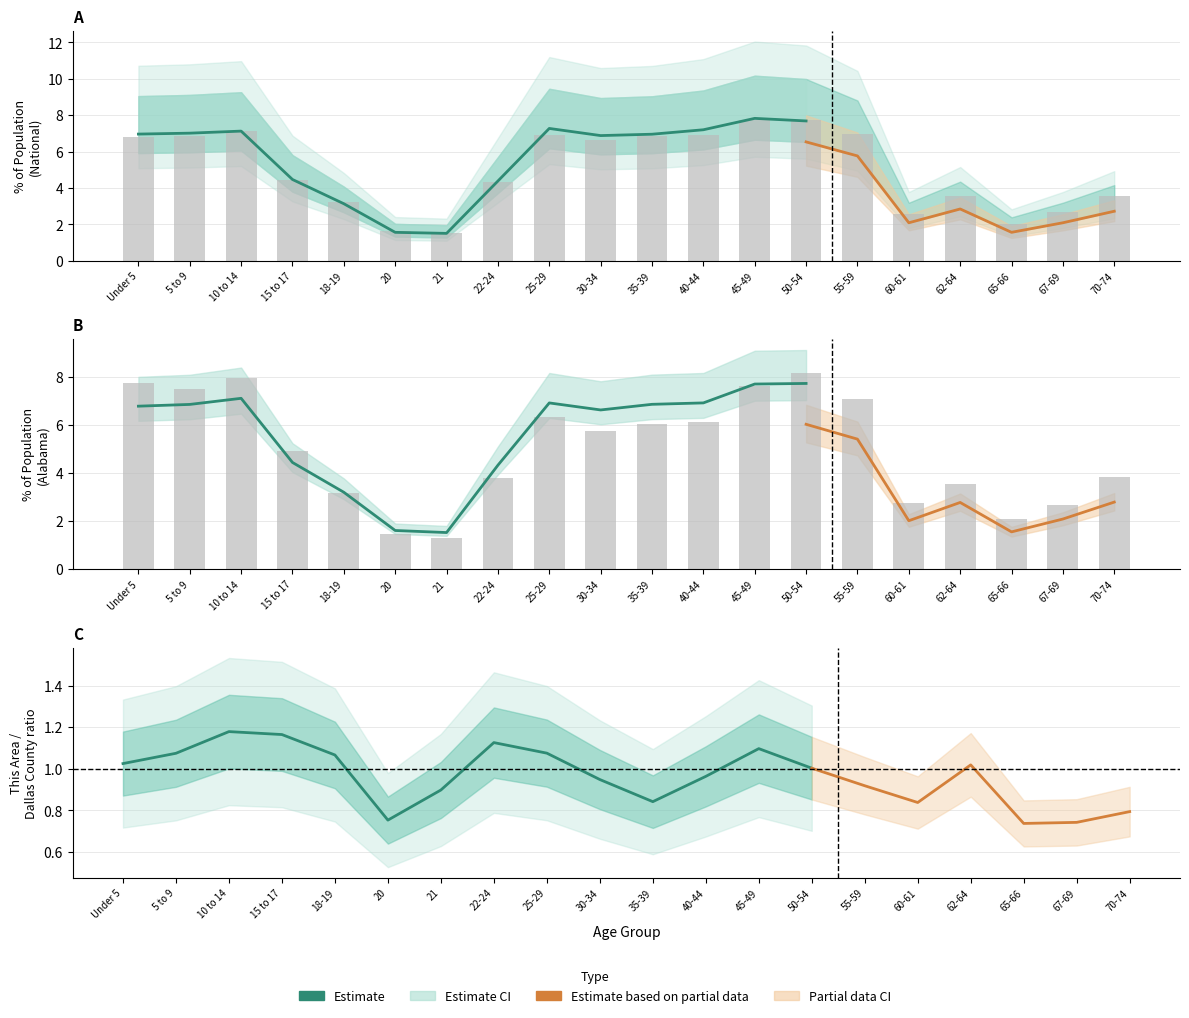

What is the sum of the Alabama values at 15 to 17 and 10 to 14?

11.6